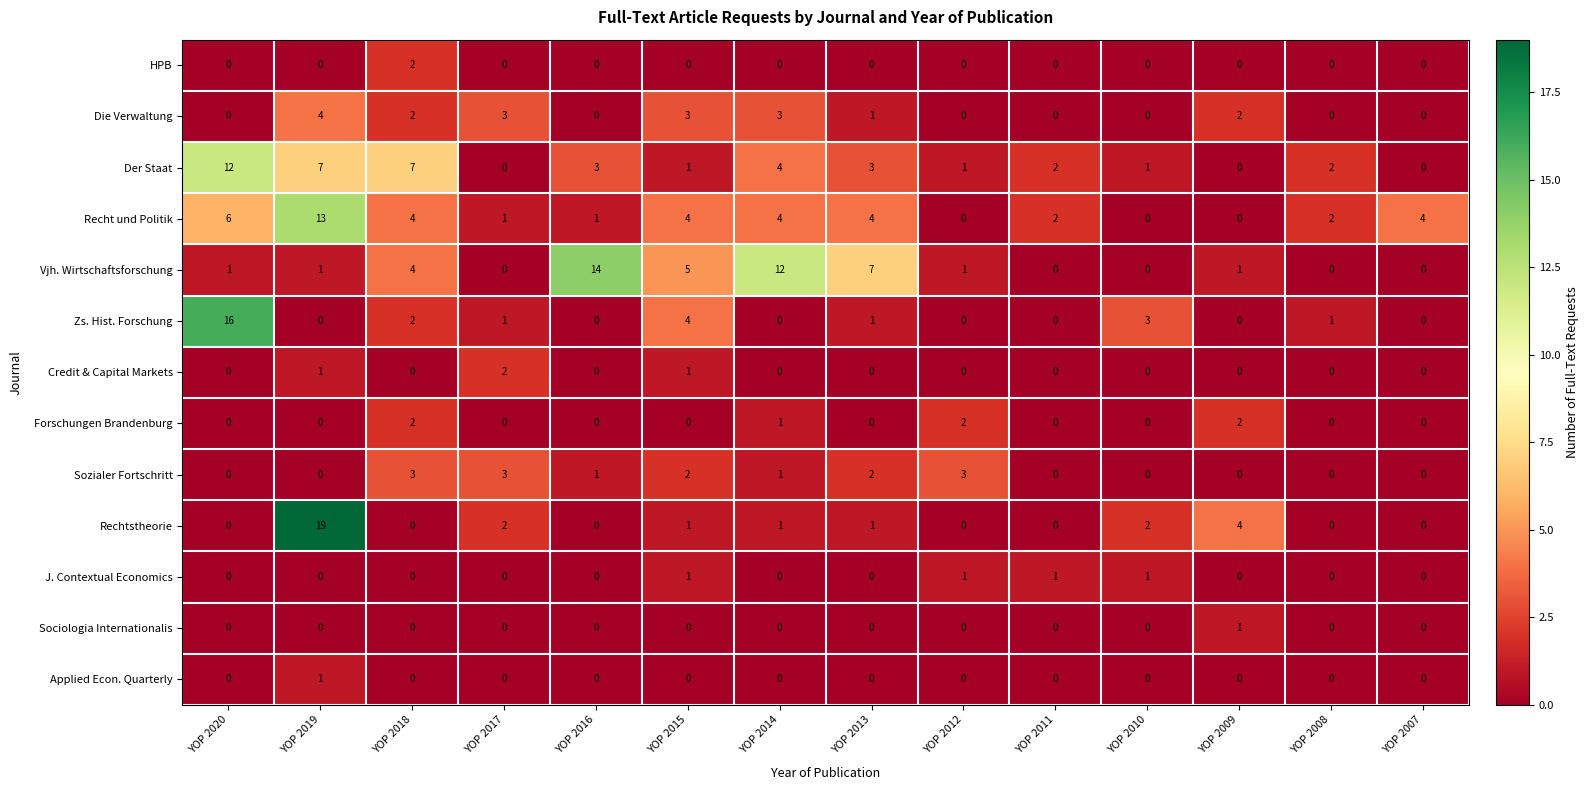

Which series has the largest range (max minus min)?

Rechtstheorie